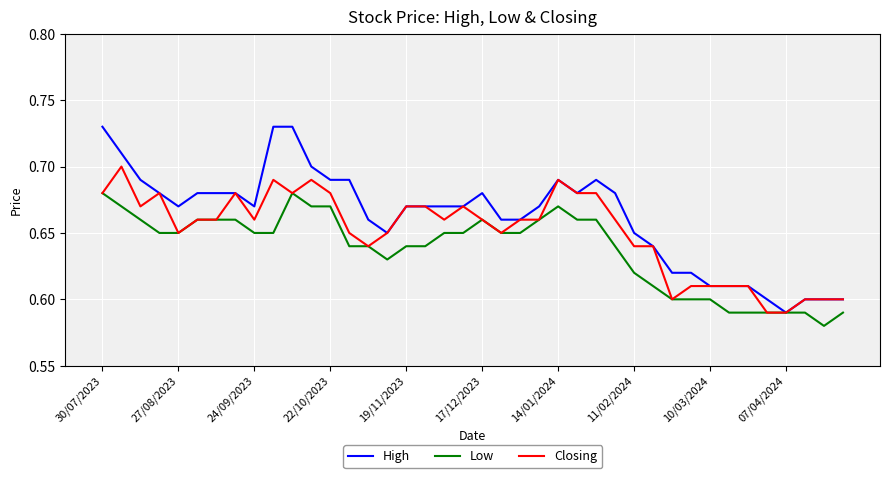

Rank the series by their average value, from lowest to highest.

Low, Closing, High